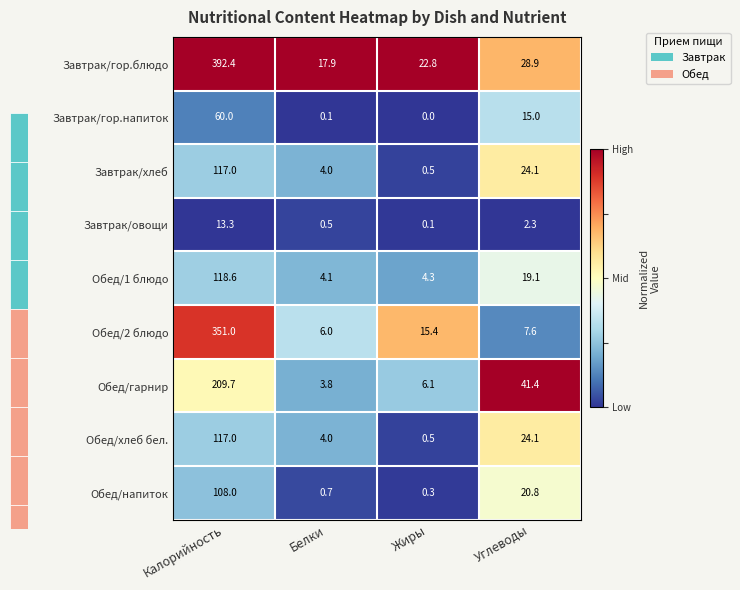

At which label does Завтрак/хлеб reach its minimum?

Жиры